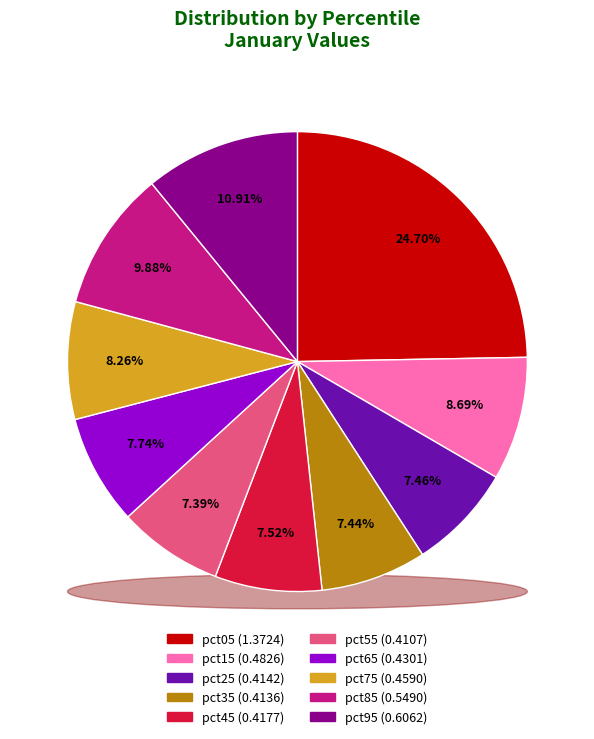

Does pct15 represent more than half of the total?

No